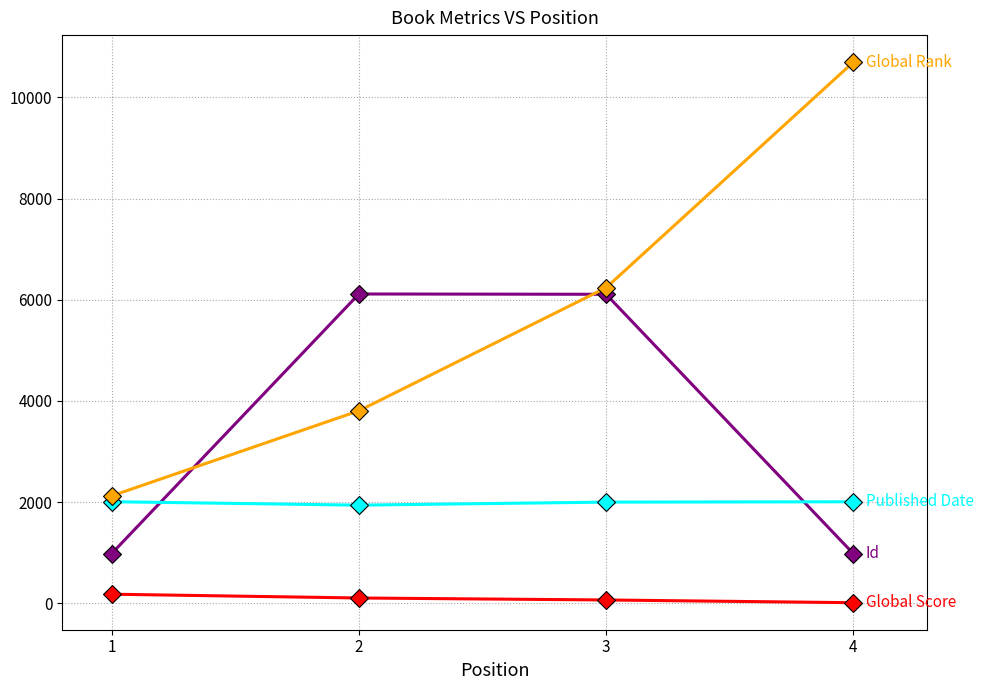

What is the greatest value displayed?

10699